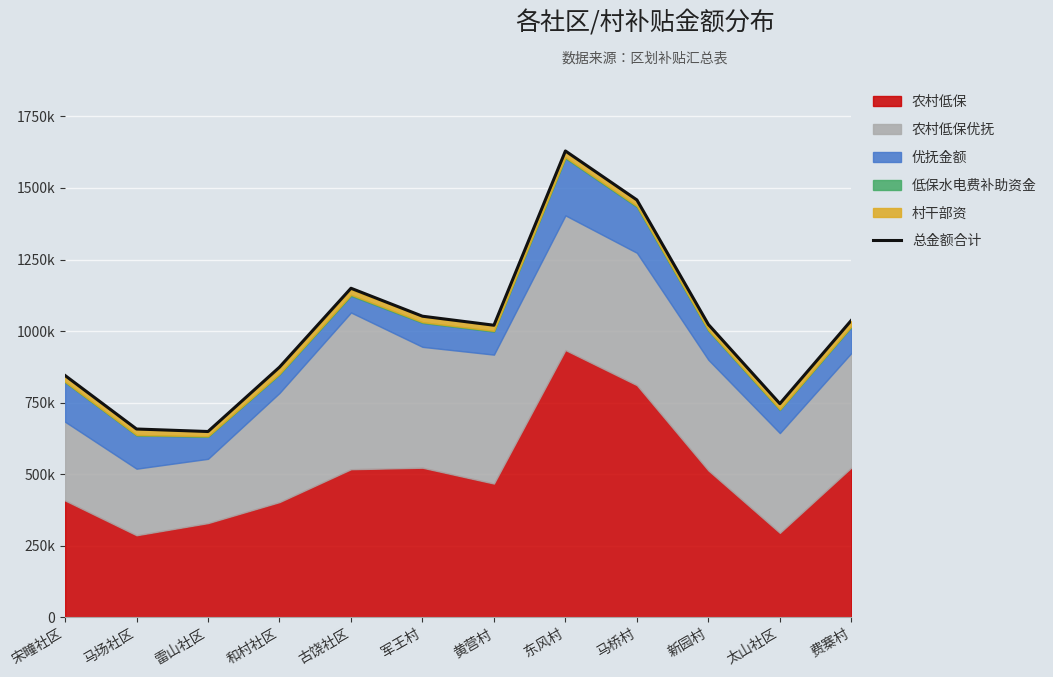

What is the smallest value displayed?

649346.0